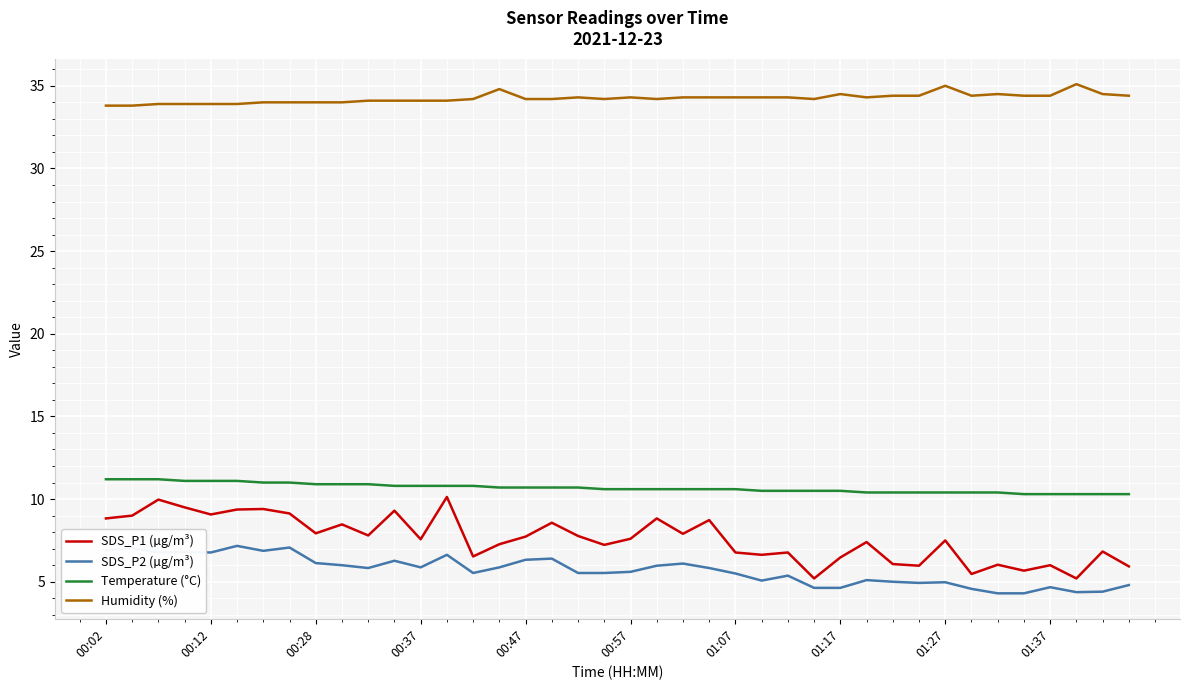

What is the minimum value shown in the chart?

4.3